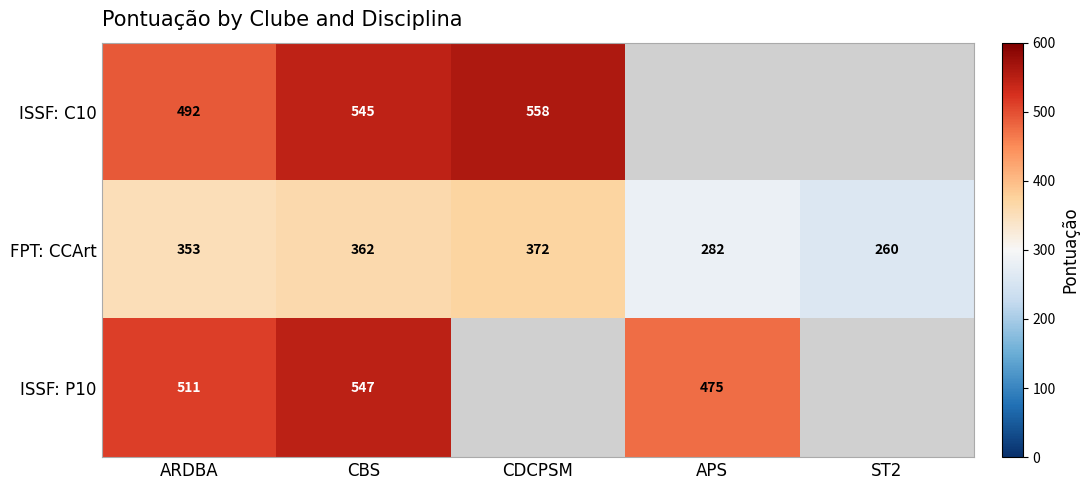

What is the difference between the ISSF: P10 values at APS and ARDBA?

36